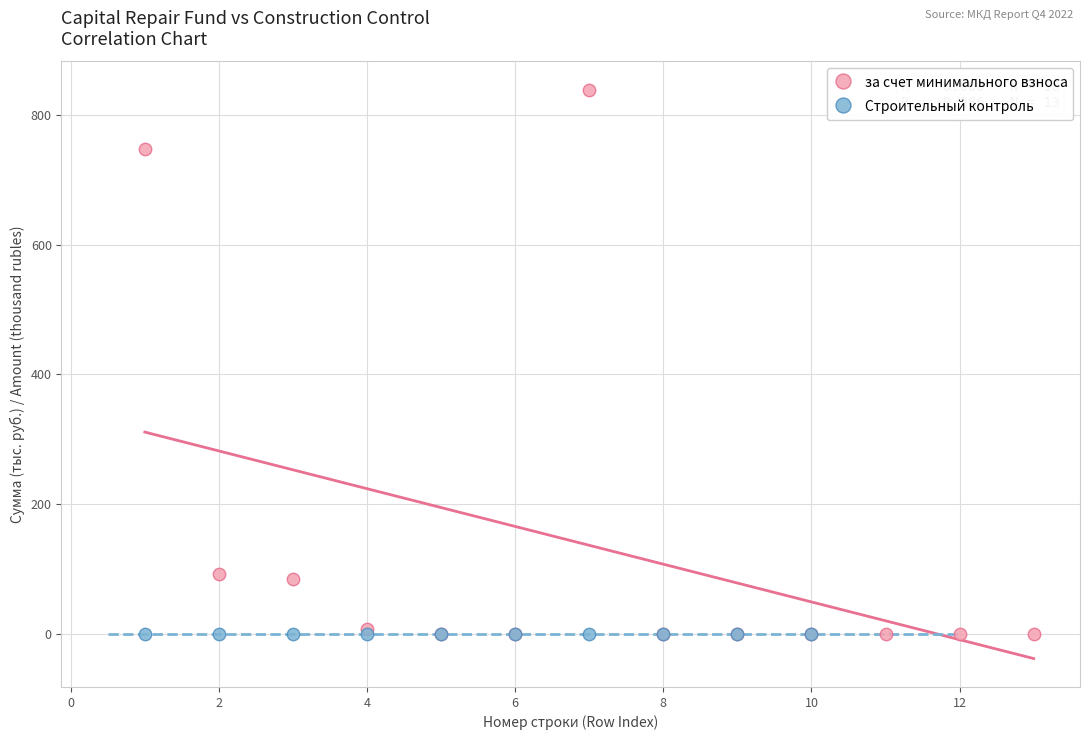

Which series reaches the maximum Y coordinate?

за счет минимального взноса